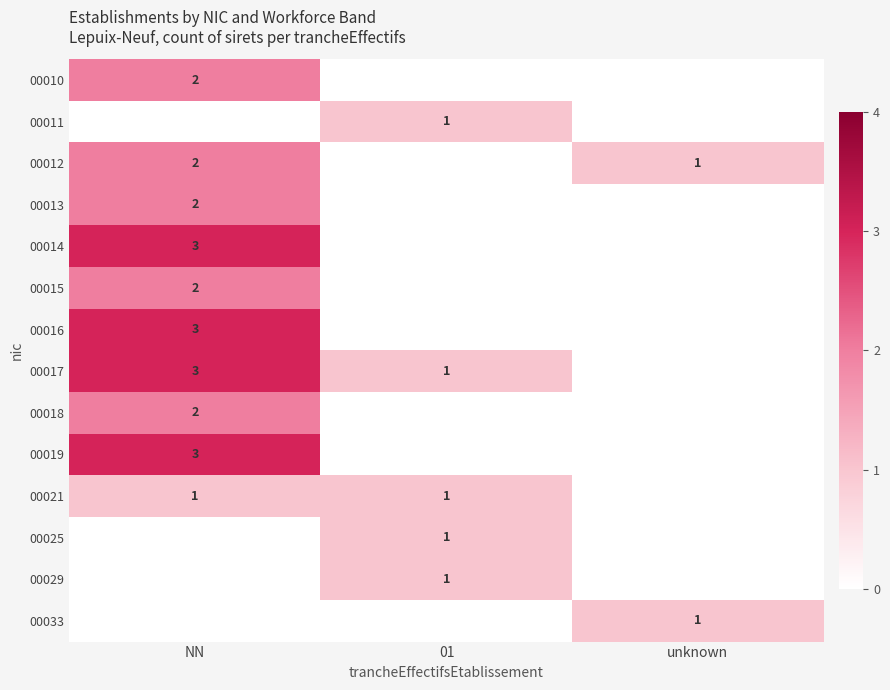

How many data points does each series have?

3